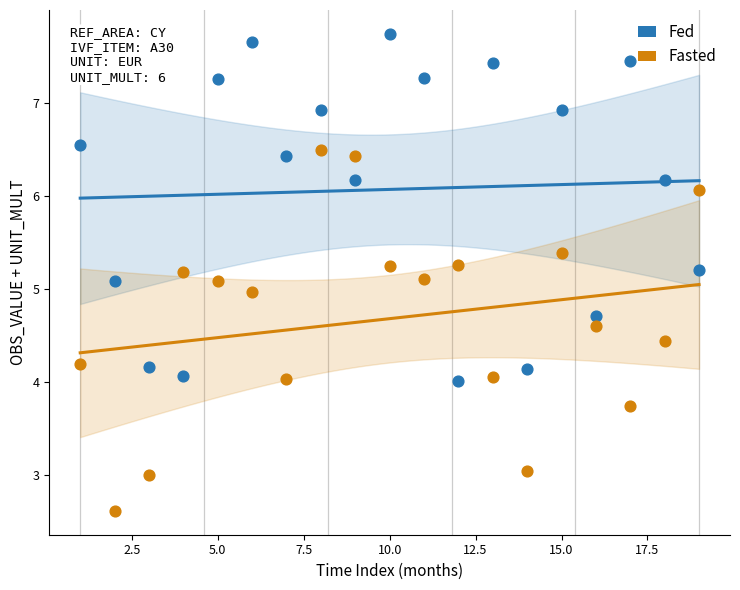

Which series contains the highest Y value?

Fed